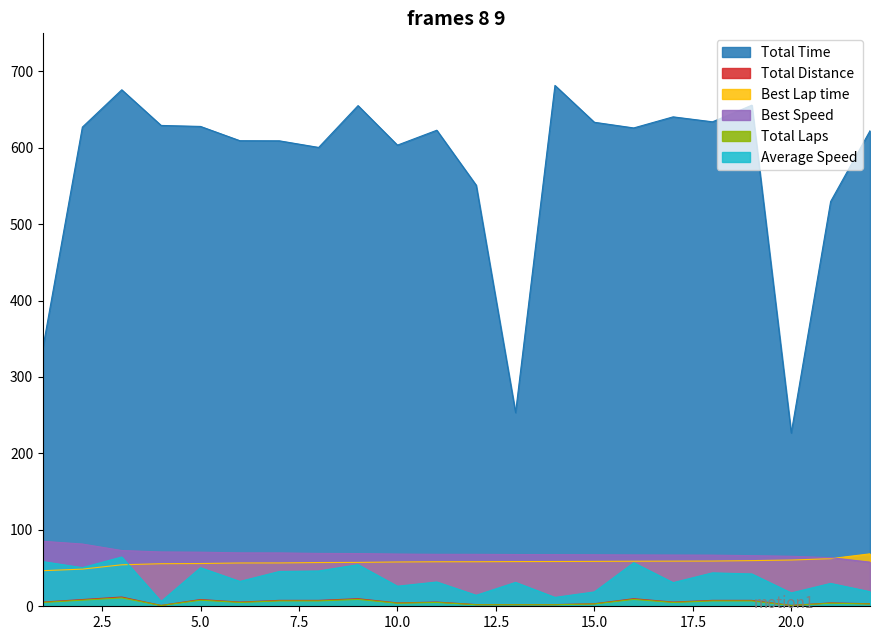

Reading left to right, list all the values displayed in this chart.

Total Time: 339.0	626.9	675.8	629.1	627.9	609.2	609.0	600.4	655.1	603.4	622.9	551.0	253.4	681.5	633.3	625.9	640.4	633.9	655.7	226.9	529.6	622.2
Total Distance: 5.5	8.8	12.1	1.1	8.8	5.5	7.7	7.7	9.9	4.4	5.5	2.2	2.2	2.2	3.3	9.9	5.5	7.7	7.7	1.1	4.4	3.3
Best Lap time: 46.6	48.6	54.3	55.7	55.9	56.7	56.7	57.2	57.4	58.0	58.2	58.3	58.5	58.6	58.7	58.9	59.1	59.2	59.8	60.5	62.3	68.6
Best Speed: 85.0	81.4	73.0	71.1	70.8	69.9	69.8	69.2	69.0	68.3	68.0	67.9	67.7	67.6	67.4	67.2	67.0	66.9	66.3	65.4	63.6	57.7
Total Laps: 5.0	8.0	11.0	1.0	8.0	5.0	7.0	7.0	9.0	4.0	5.0	2.0	2.0	2.0	3.0	9.0	5.0	7.0	7.0	1.0	4.0	3.0
Average Speed: 58.4	50.5	64.5	6.3	50.5	32.5	45.5	46.2	54.4	26.3	31.8	14.4	31.3	11.6	18.8	56.9	30.9	43.7	42.3	17.5	29.9	19.1